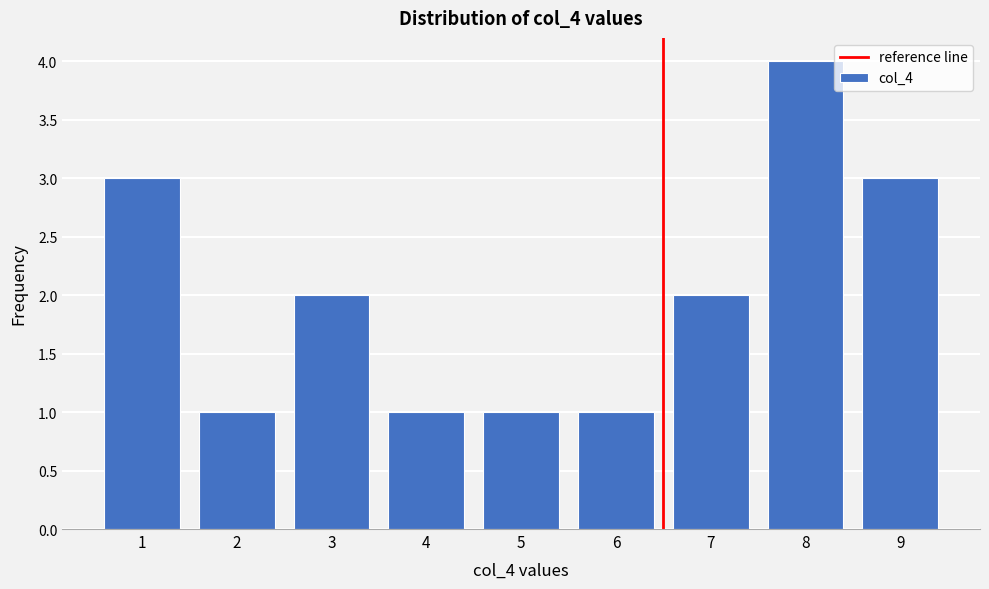

Reading left to right, what are all the values shown in this chart?

1=3	2=1	3=2	4=1	5=1	6=1	7=2	8=4	9=3